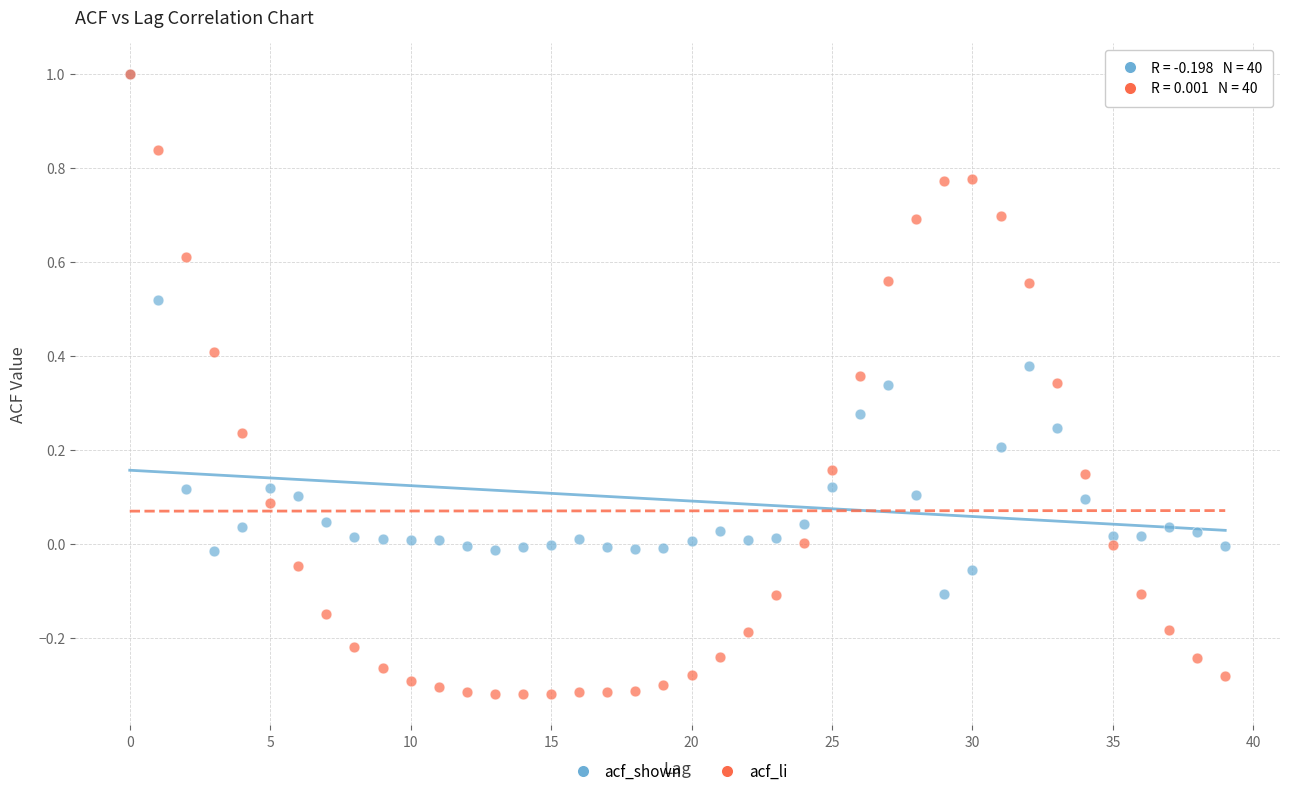

What are all the series names shown in the legend?

acf_shown, acf_li